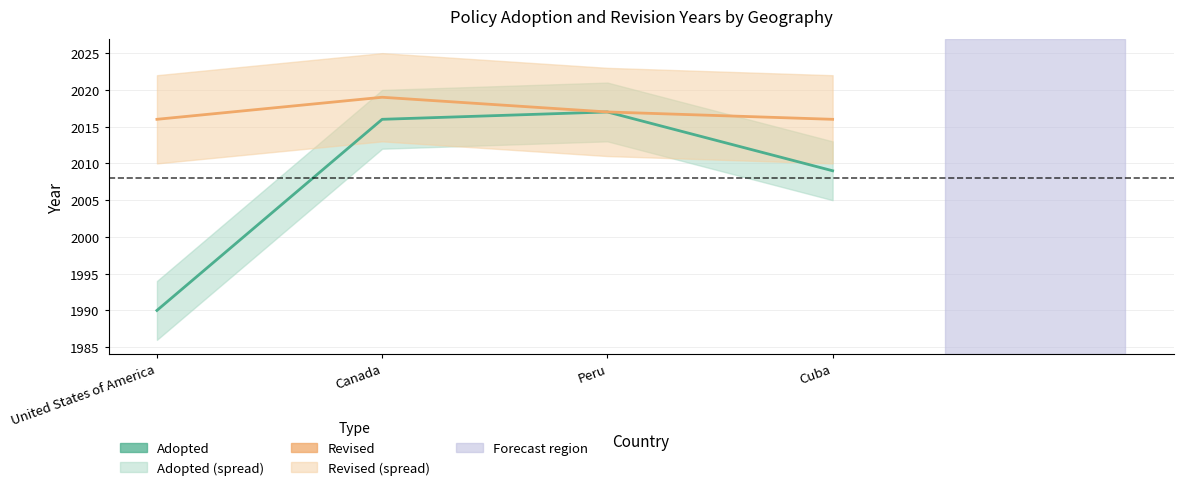

List the series in order of their peak value, lowest first.

Adopted, Revised